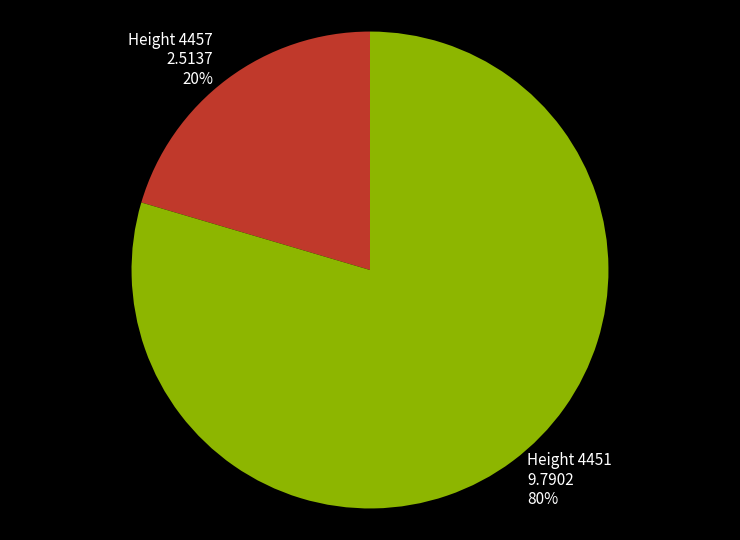

Count the number of slices in the pie.

2